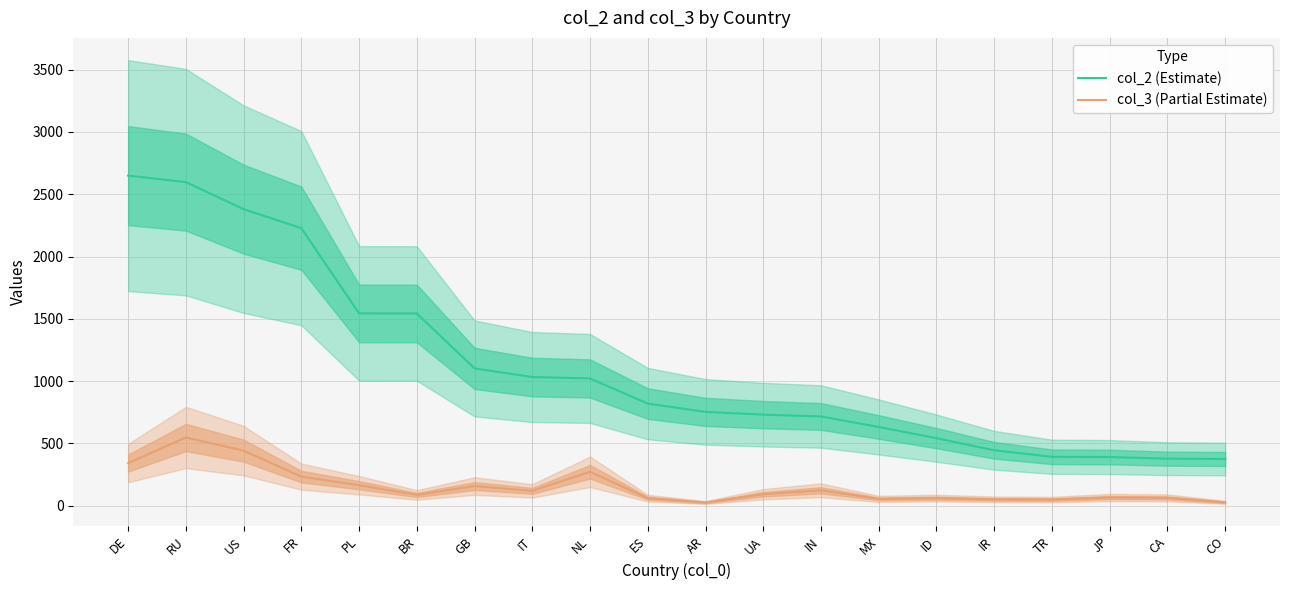

What is the difference between the col_3 (Partial Estimate) values at UA and US?

349.7